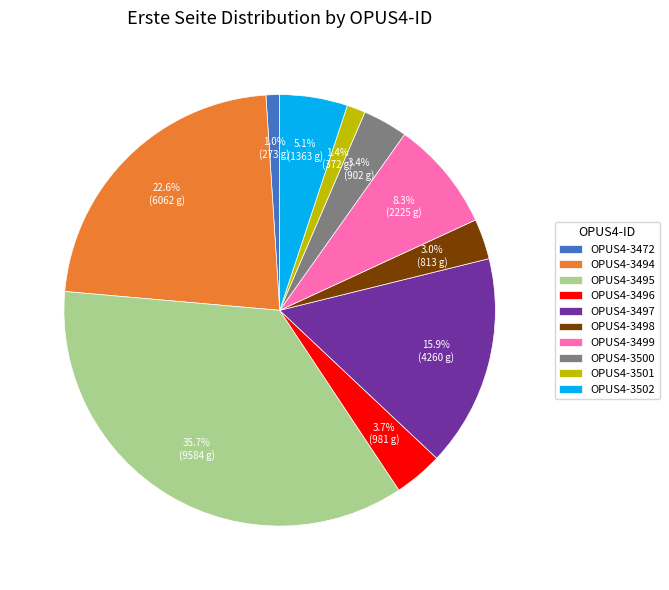

Which slice is the largest?

OPUS4-3495